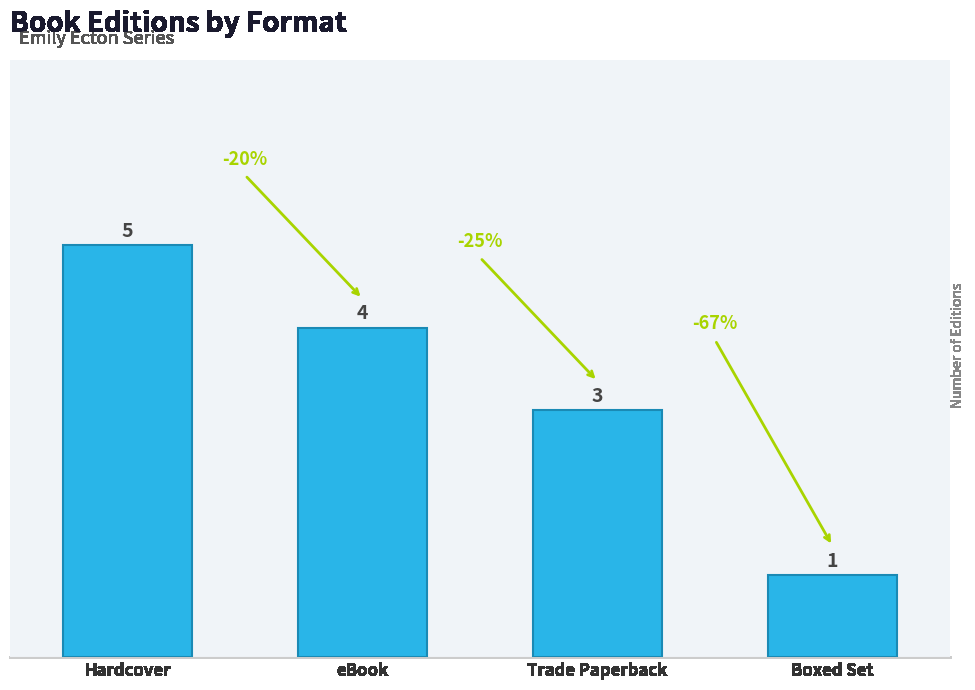

Reading left to right, extract all data points from this chart.

5	4	3	1